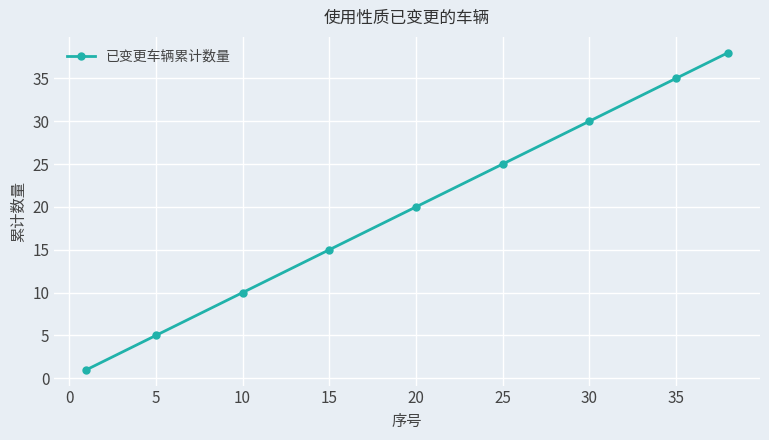

True or false: there are more than 0 points higher than both neighbors.

False